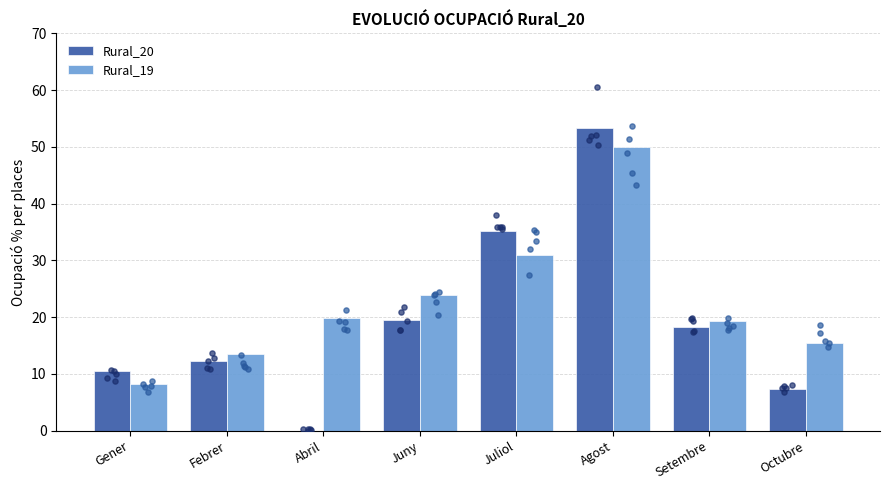

Is the value of Rural_20 at Juliol greater than the value of Rural_19 at Febrer?

Yes